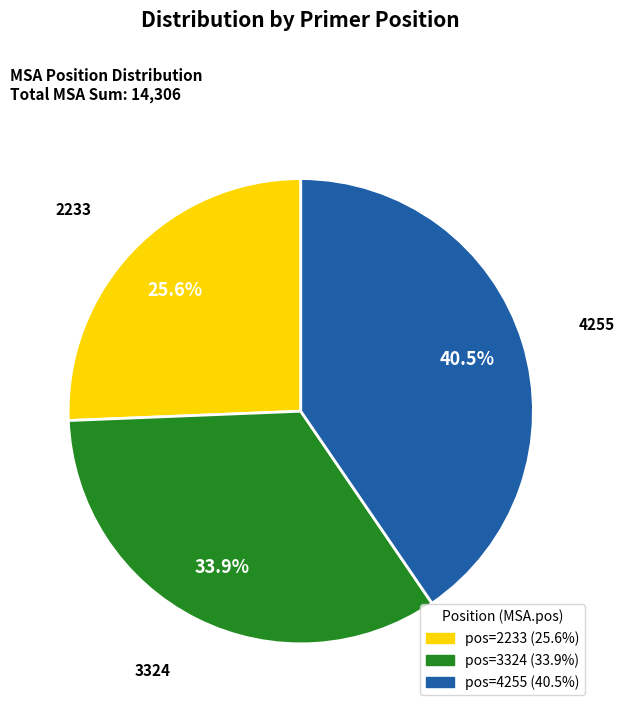

Is there a majority slice in this chart?

No